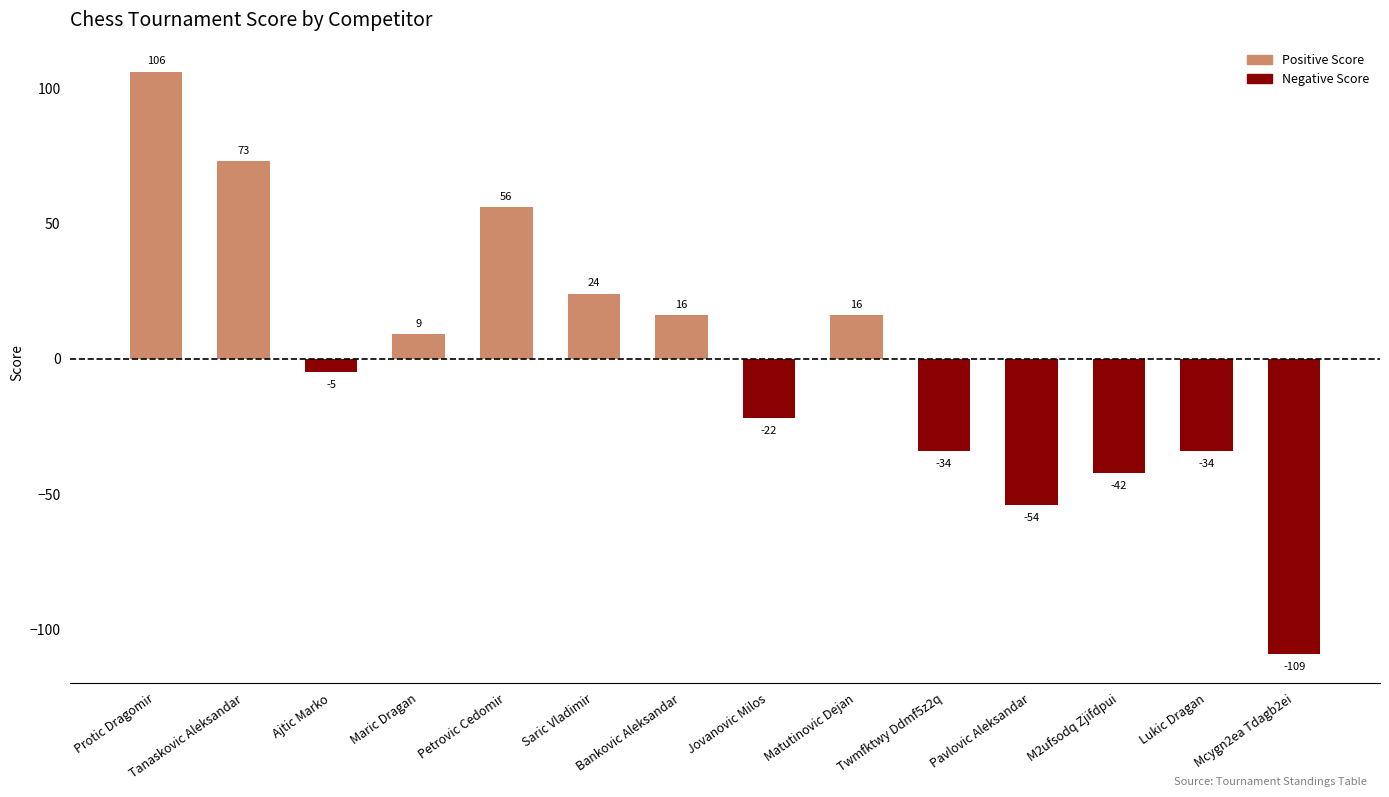

How many positive values are there?

7